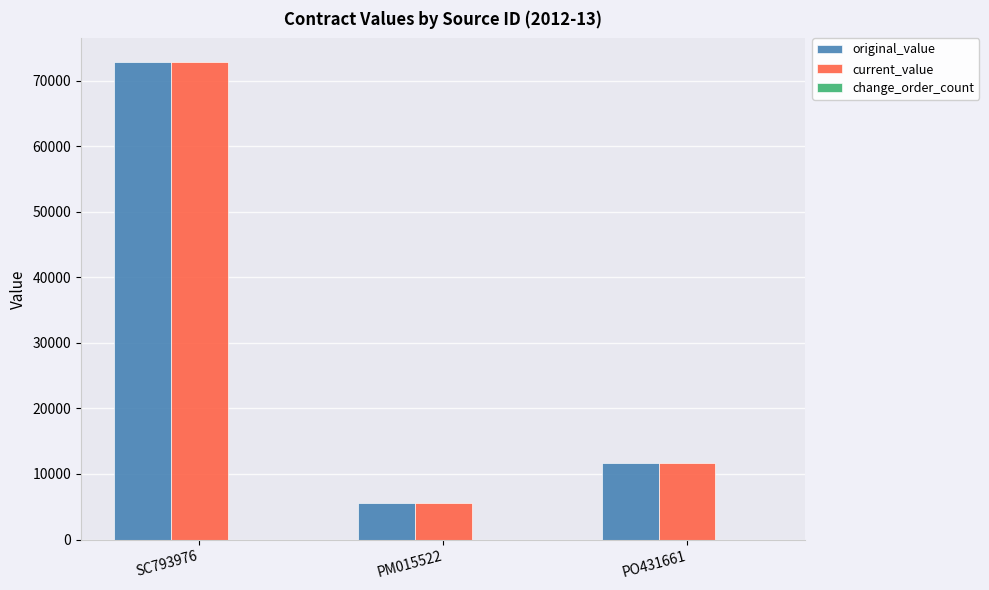

Read the original_value value at PM015522.

5500.0